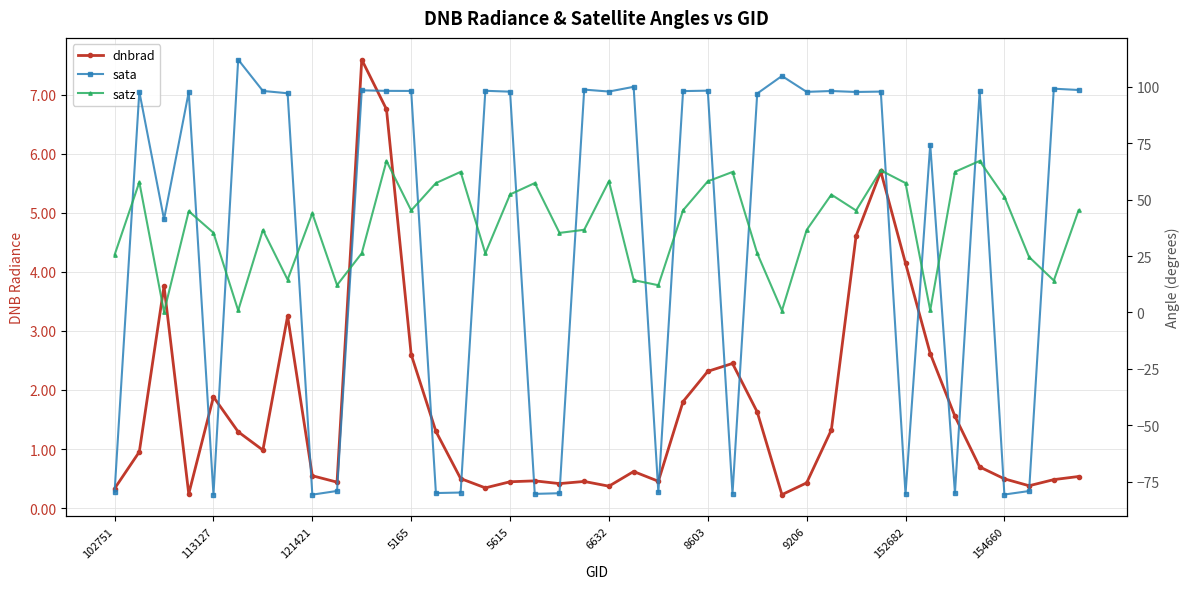

How many intersections are there between satz and dnbrad?

6